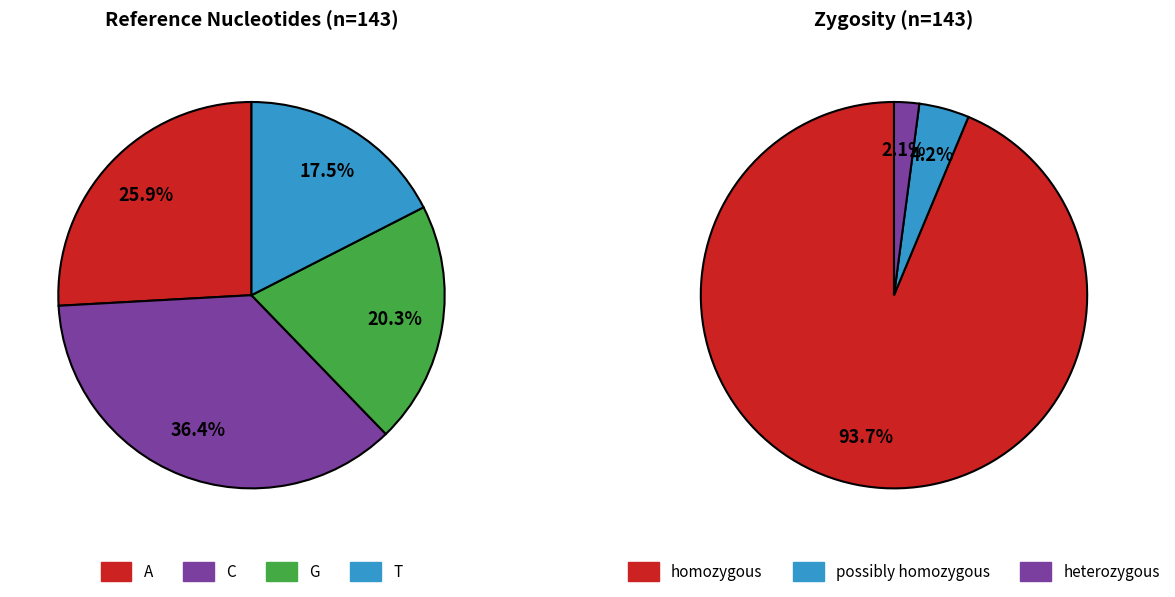

Approximately how many times larger is the value at G compared to C?

0.6